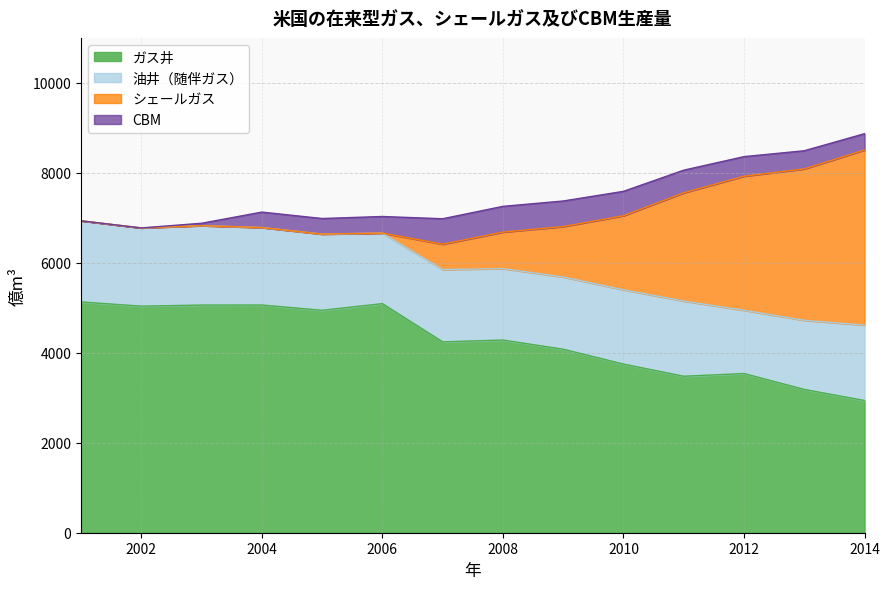

Does the chart display data point markers on the line(s)?

No